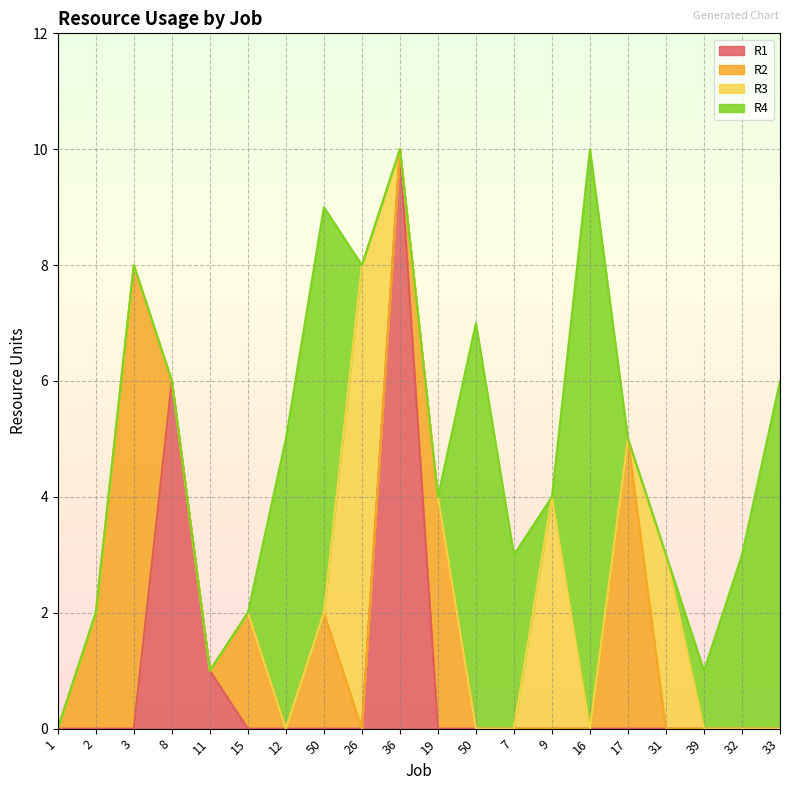

Reading right to left, transcribe all the data shown in this chart.

R1: 0	0	0	0	0	0	0	0	0	0	10	0	0	0	0	1	6	0	0	0
R2: 0	0	0	0	5	0	0	0	0	4	0	0	2	0	2	0	0	8	2	0
R3: 0	0	0	3	0	0	4	0	0	0	0	8	0	0	0	0	0	0	0	0
R4: 6	3	1	0	0	10	0	3	7	0	0	0	7	5	0	0	0	0	0	0